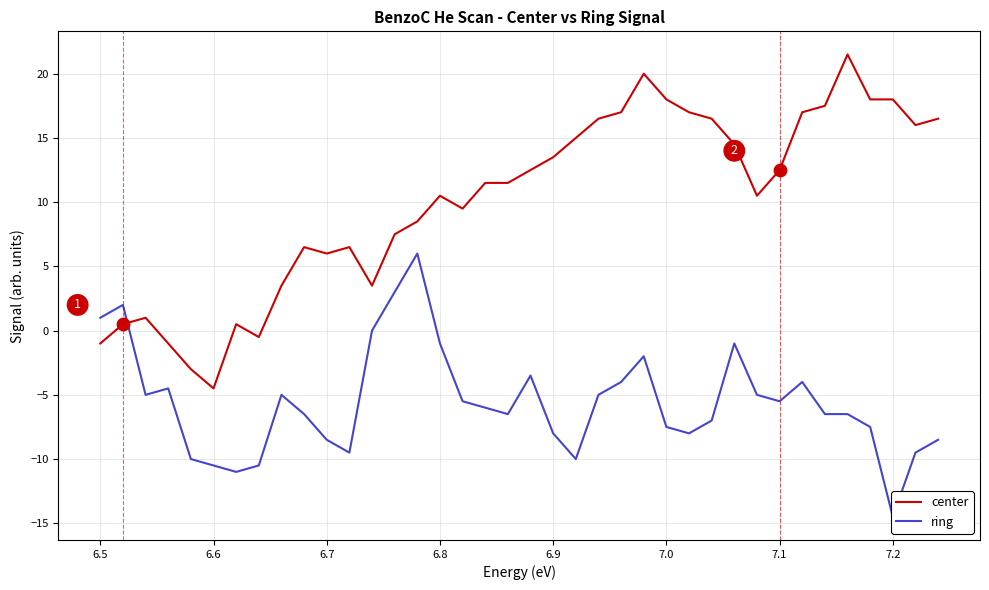

At which label does center reach its minimum?

6.6